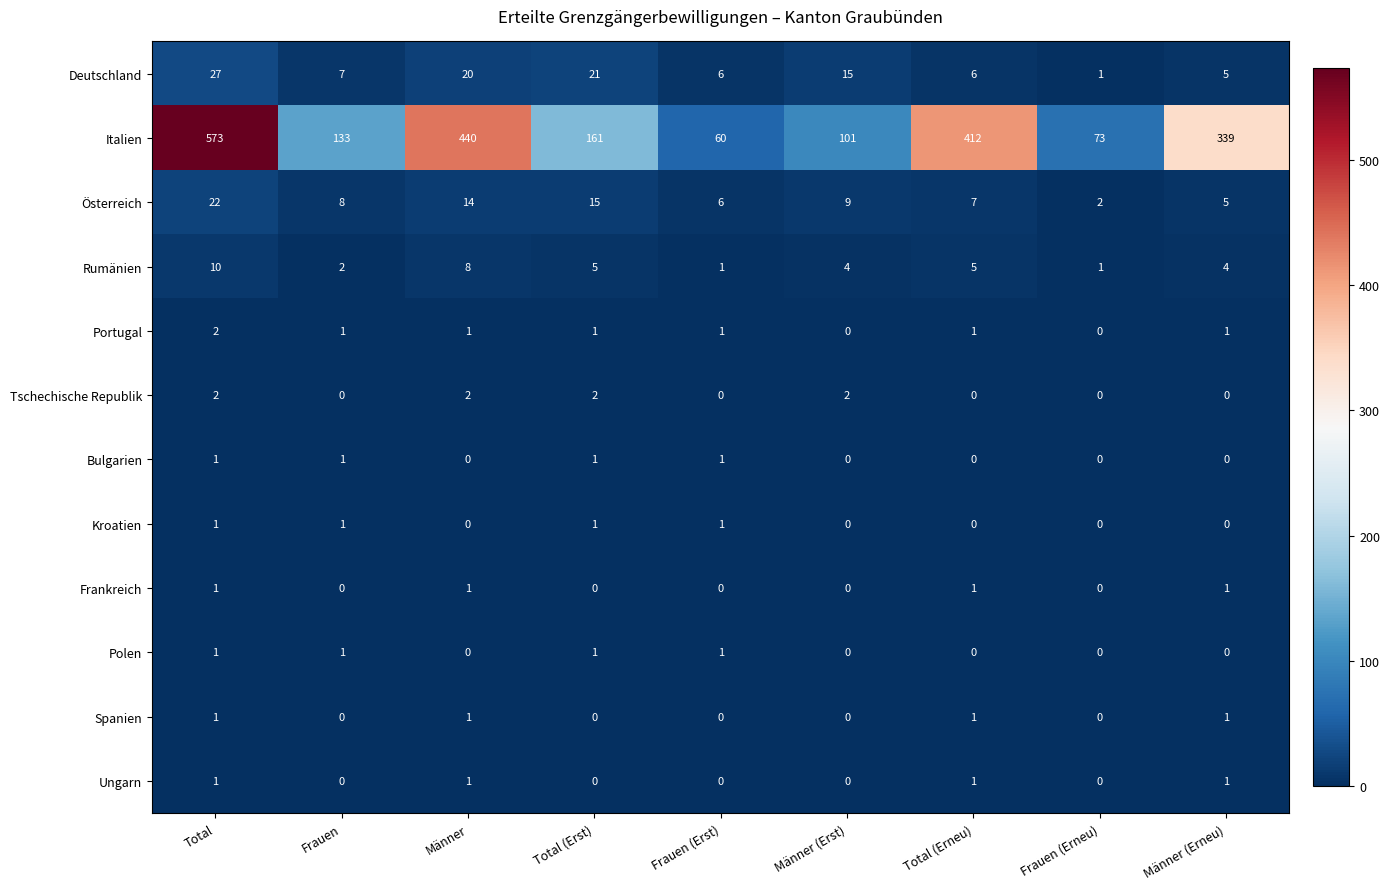

What is the maximum value shown in the chart?

573